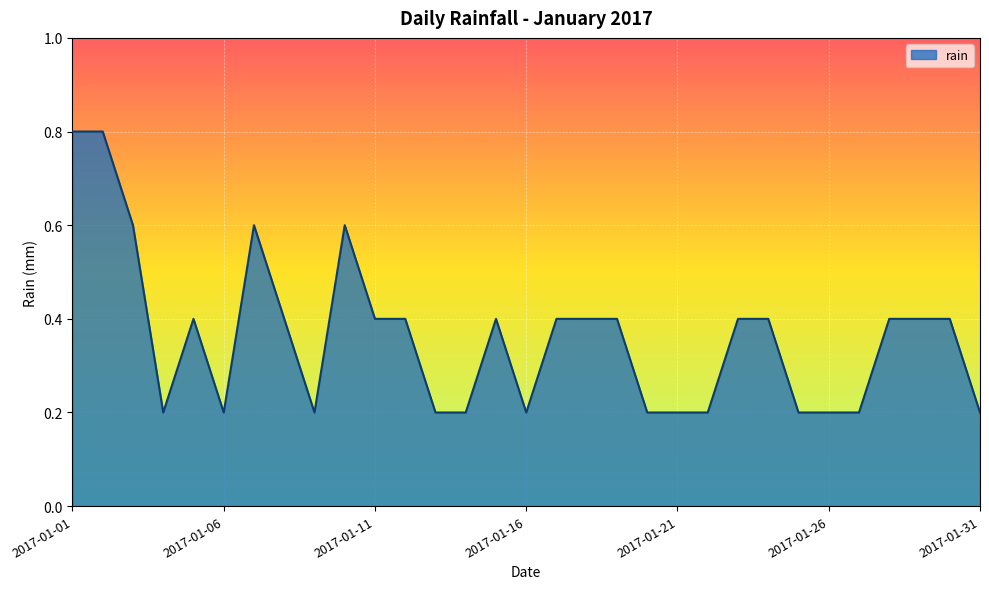

What is the difference between the maximum and minimum values?

0.6